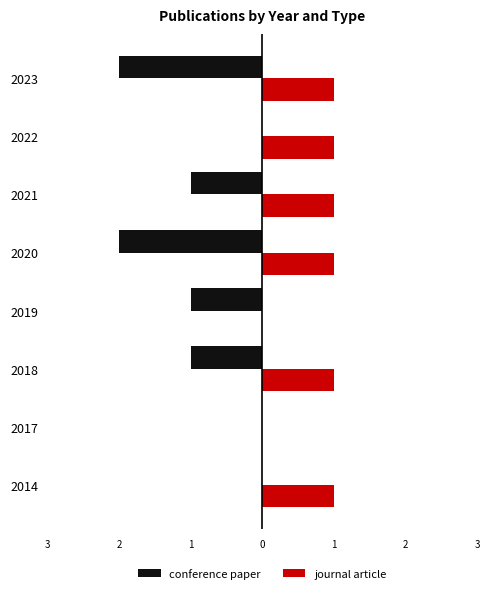

What is the average value of the conference paper series?

-1